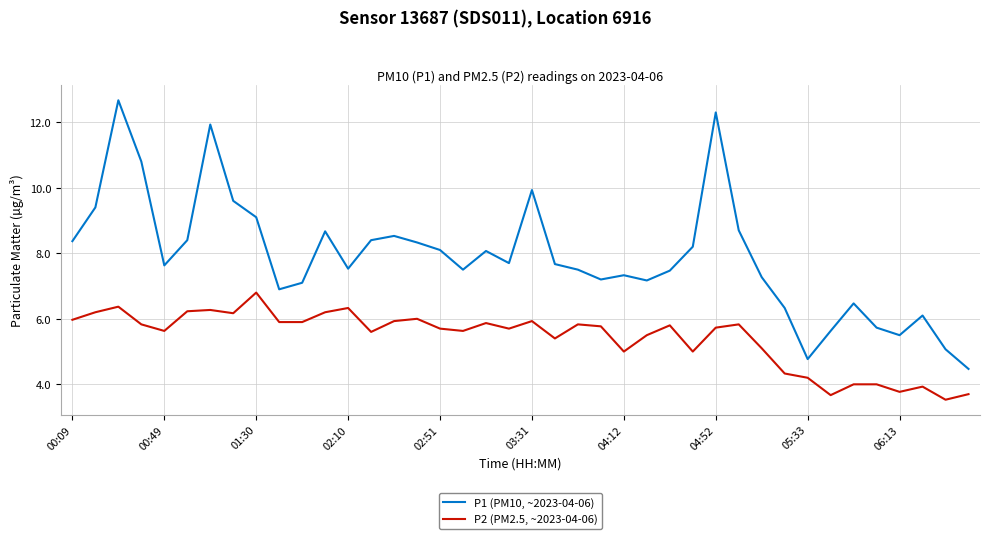

Which series has the widest spread of values?

P1 (PM10, ~2023-04-06)